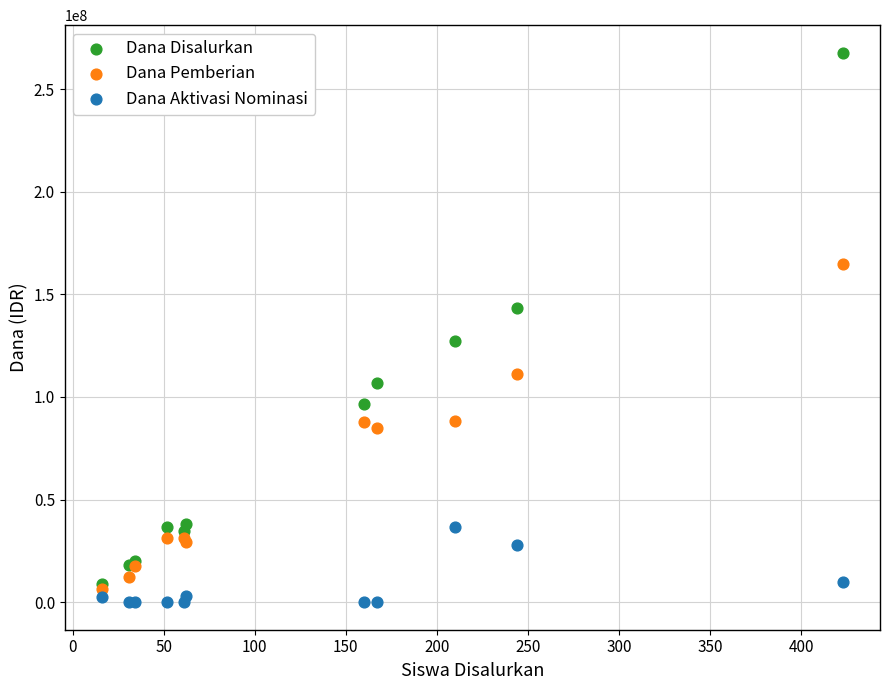

Which series has the largest Y range (max minus min)?

Dana Disalurkan